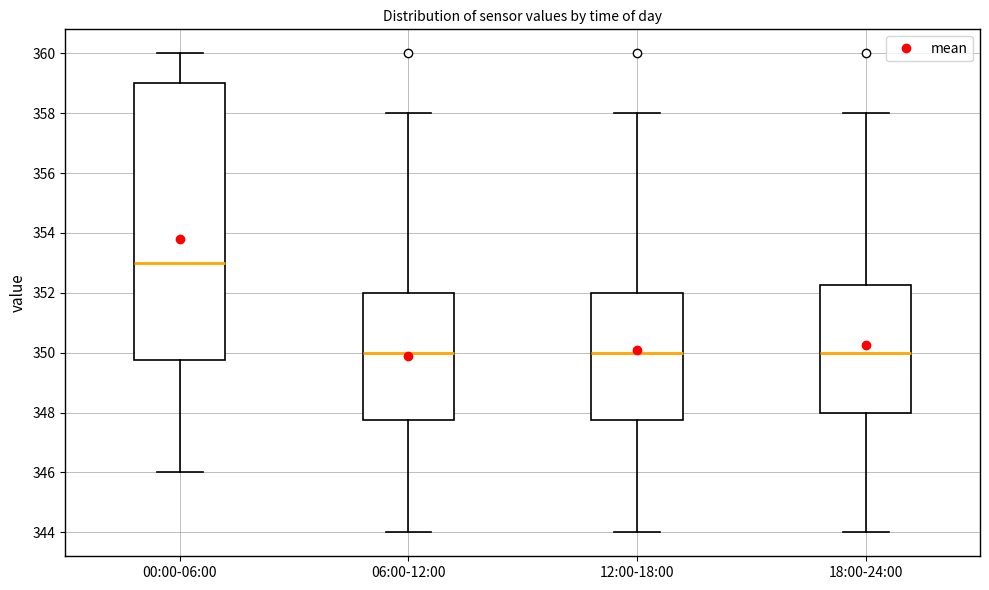

Reading left to right, read every box against the y-axis: the position of its median line, the range the box covers, and the ends of its whiskers. The values are not printed on the chart, so give them approximately, as read against the axis.

00:00-06:00: median 353.0, box 349.8 to 359.0, whiskers 346.0 to 360.0
06:00-12:00: median 350.0, box 347.8 to 352.0, whiskers 344.0 to 358.0
12:00-18:00: median 350.0, box 347.8 to 352.0, whiskers 344.0 to 358.0
18:00-24:00: median 350.0, box 348.0 to 352.2, whiskers 344.0 to 358.0